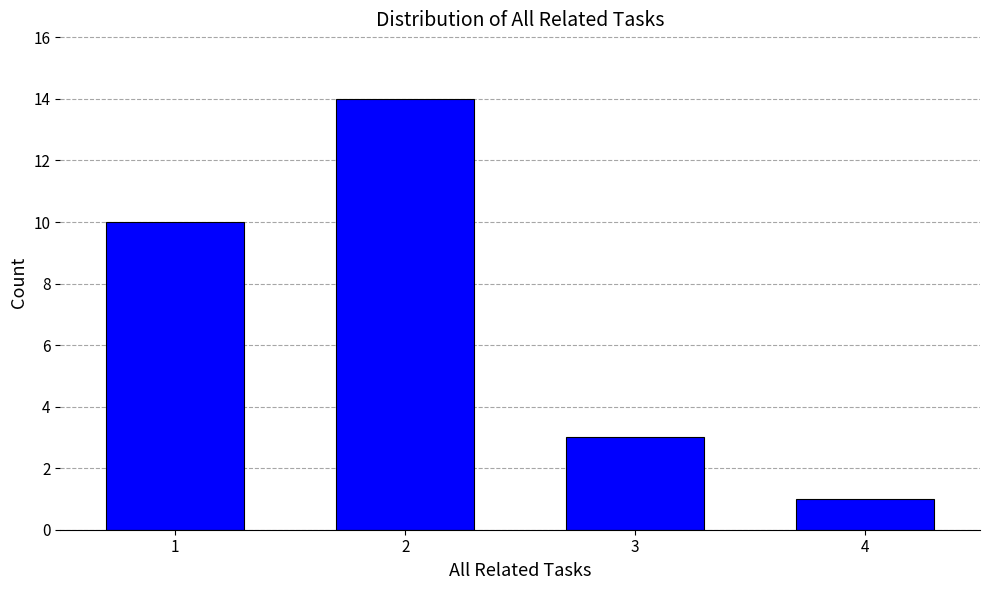

Reading left to right, extract all data points from this chart.

1=10	2=14	3=3	4=1